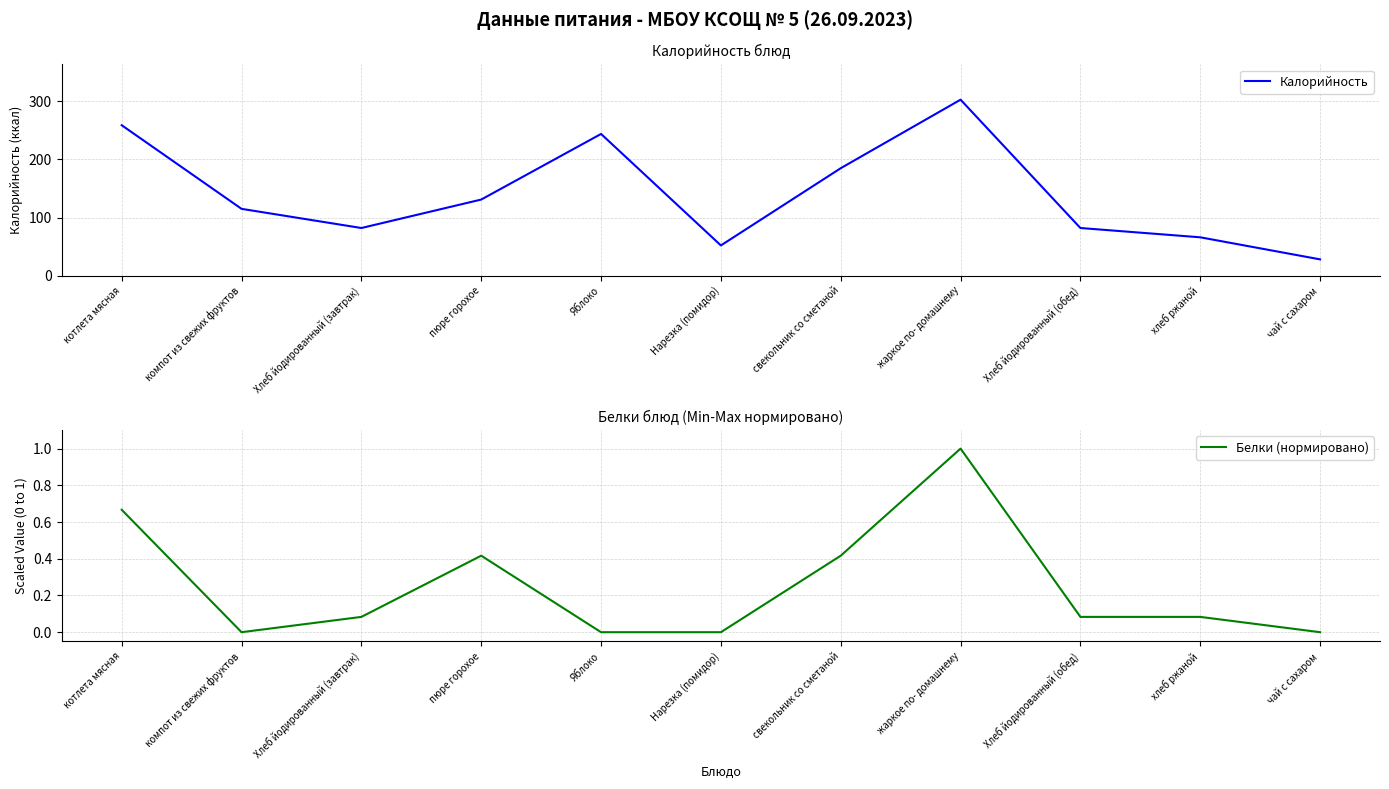

What is the sum of the Калорийность values at хлеб ржаной and Нарезка (помидор)?

118